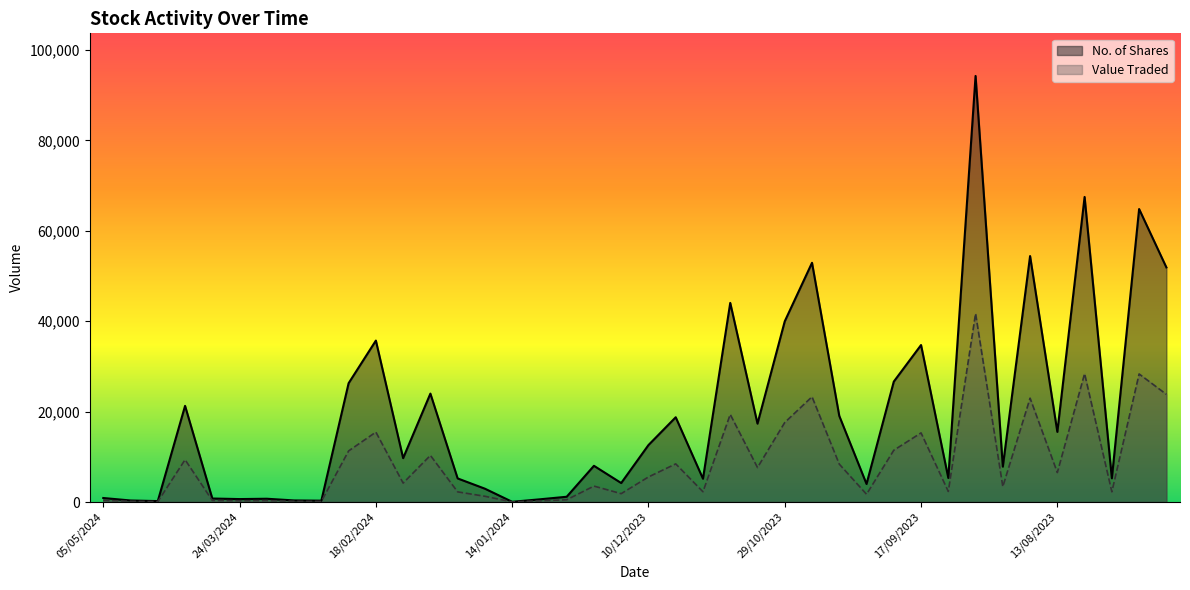

What is the label of the 22nd point from the right?

24/12/2023